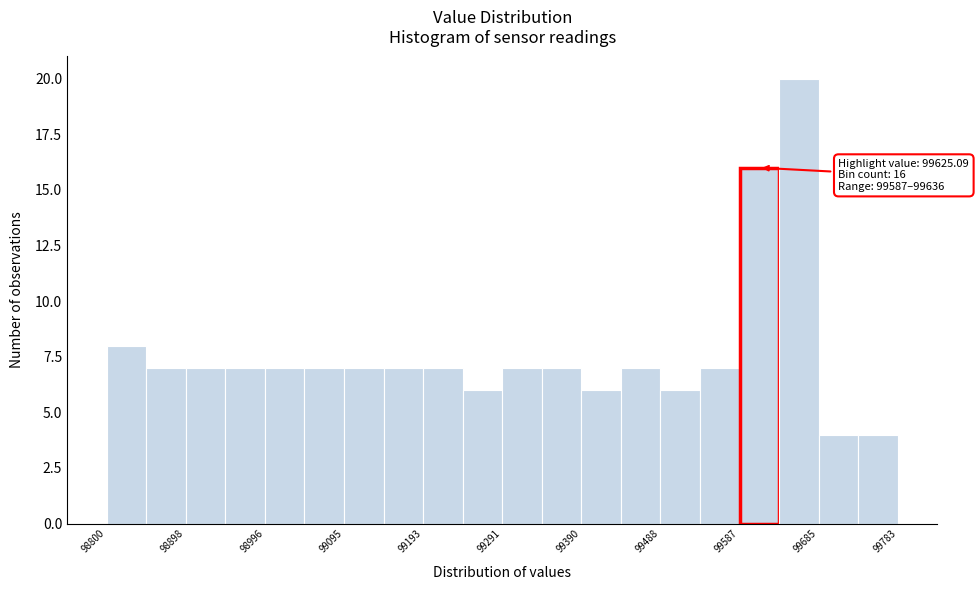

Which range on the x-axis has the tallest bar?

99640 to 99690